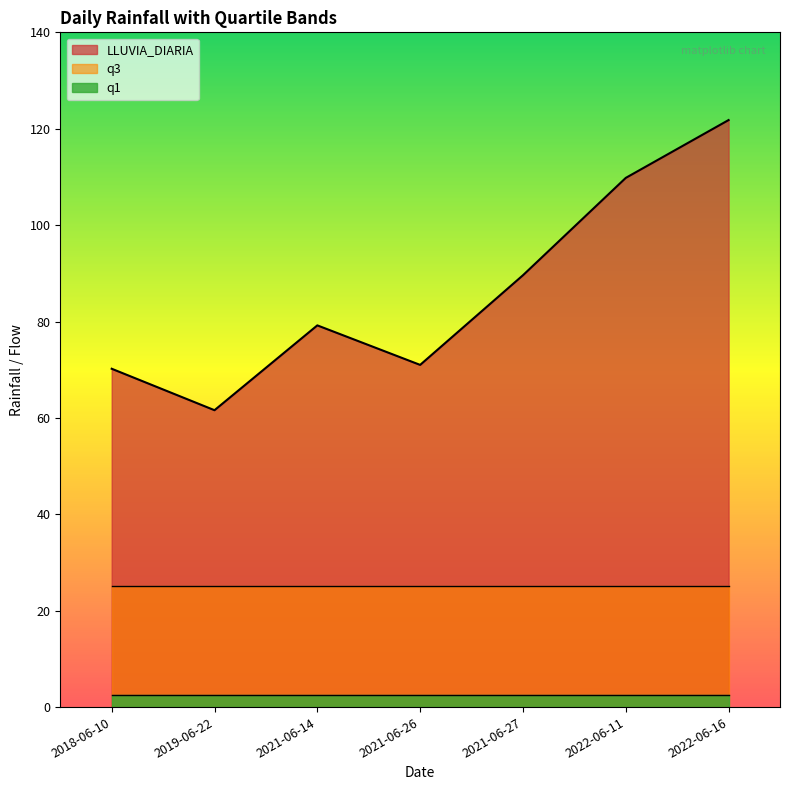

True or false: q3 and LLUVIA_DIARIA cross at least once.

False